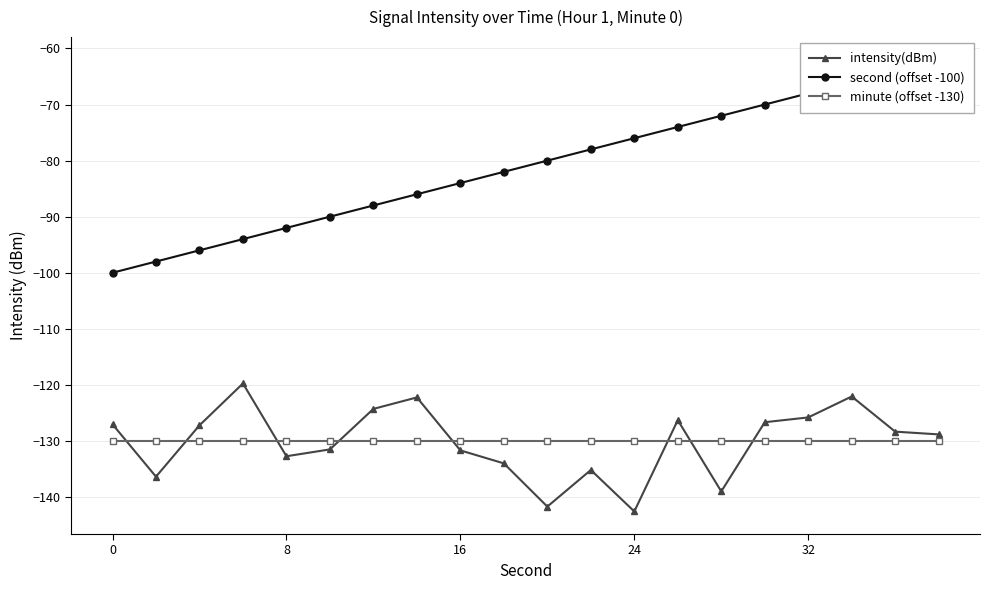

Which series has the largest range (max minus min)?

second (offset -100)